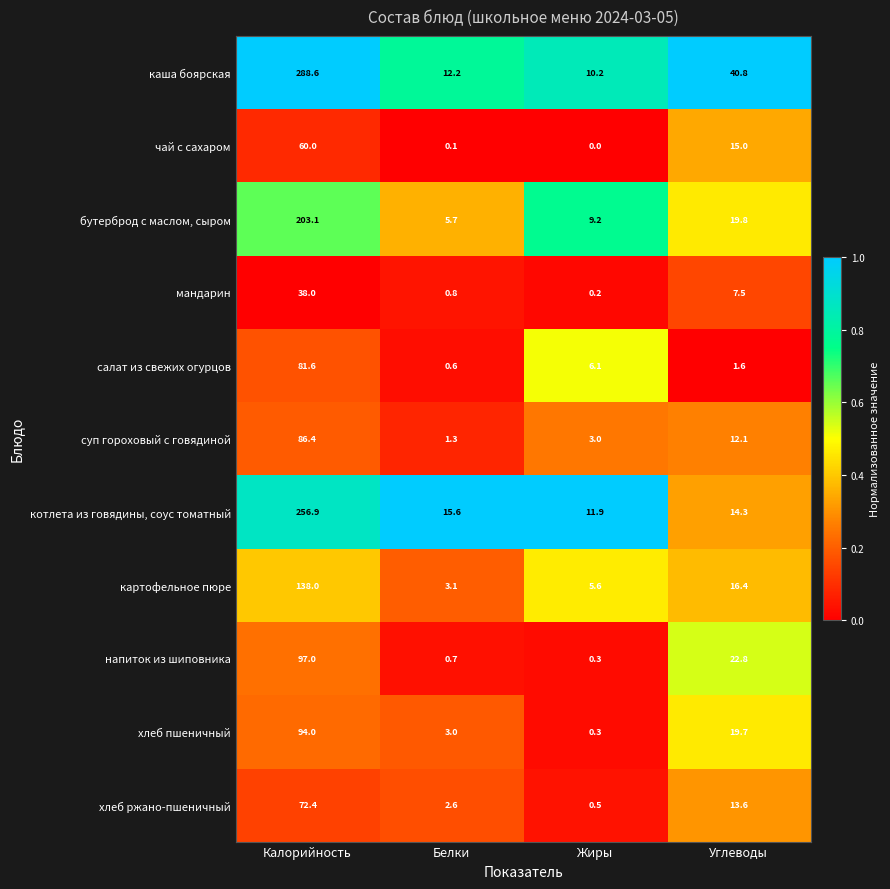

What is the total value across all series at Углеводы?

183.6